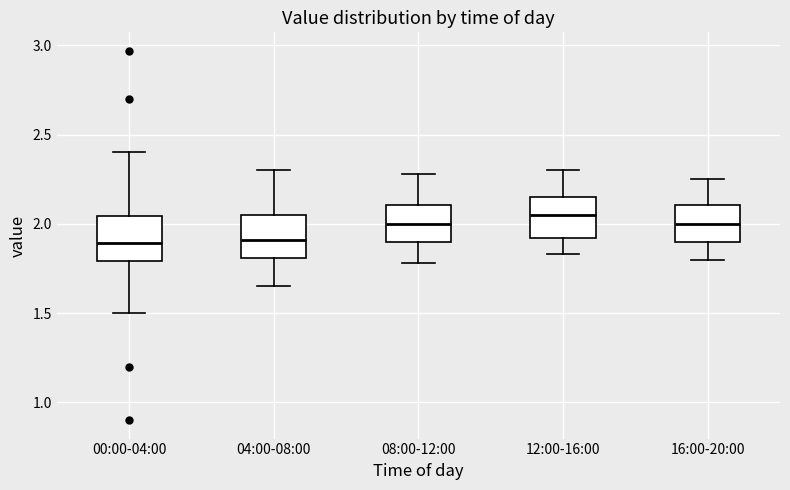

Reading left to right, read every box against the y-axis: the position of its median line, the range the box covers, and the ends of its whiskers. The values are not printed on the chart, so give them approximately, as read against the axis.

00:00-04:00: median 1.90, box 1.80 to 2.05, whiskers 1.50 to 2.40
04:00-08:00: median 1.90, box 1.80 to 2.05, whiskers 1.65 to 2.30
08:00-12:00: median 2.00, box 1.90 to 2.10, whiskers 1.80 to 2.30
12:00-16:00: median 2.05, box 1.90 to 2.15, whiskers 1.85 to 2.30
16:00-20:00: median 2.00, box 1.90 to 2.10, whiskers 1.80 to 2.25